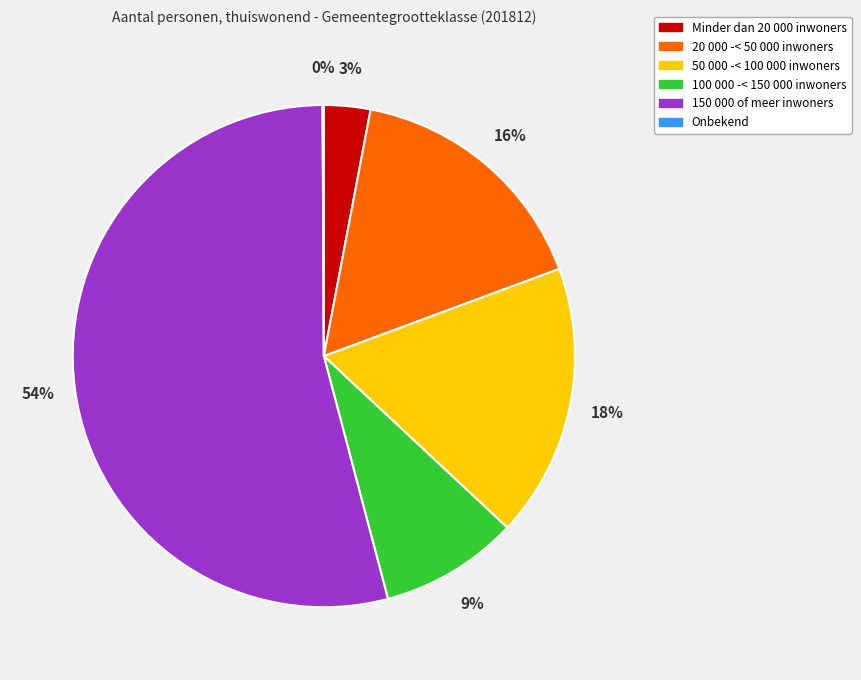

Do 50 000 -< 100 000 inwoners and 20 000 -< 50 000 inwoners together represent more than half of the pie?

No